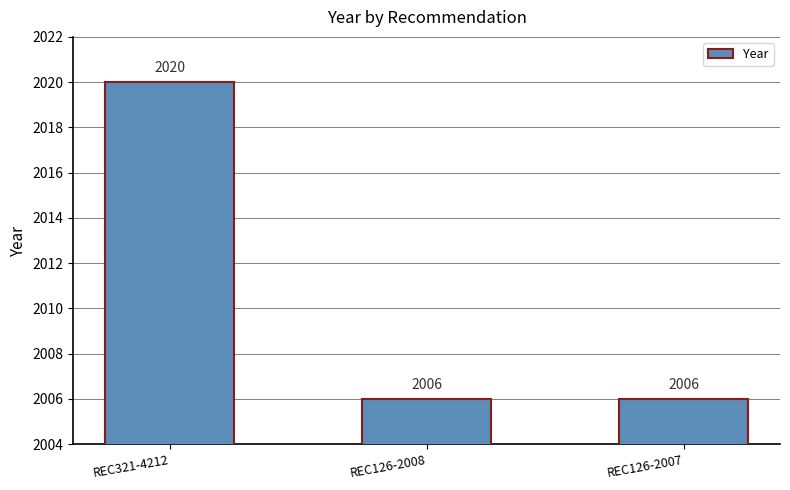

The chart shows a value of 2006 at REC126-2007. True or false?

True